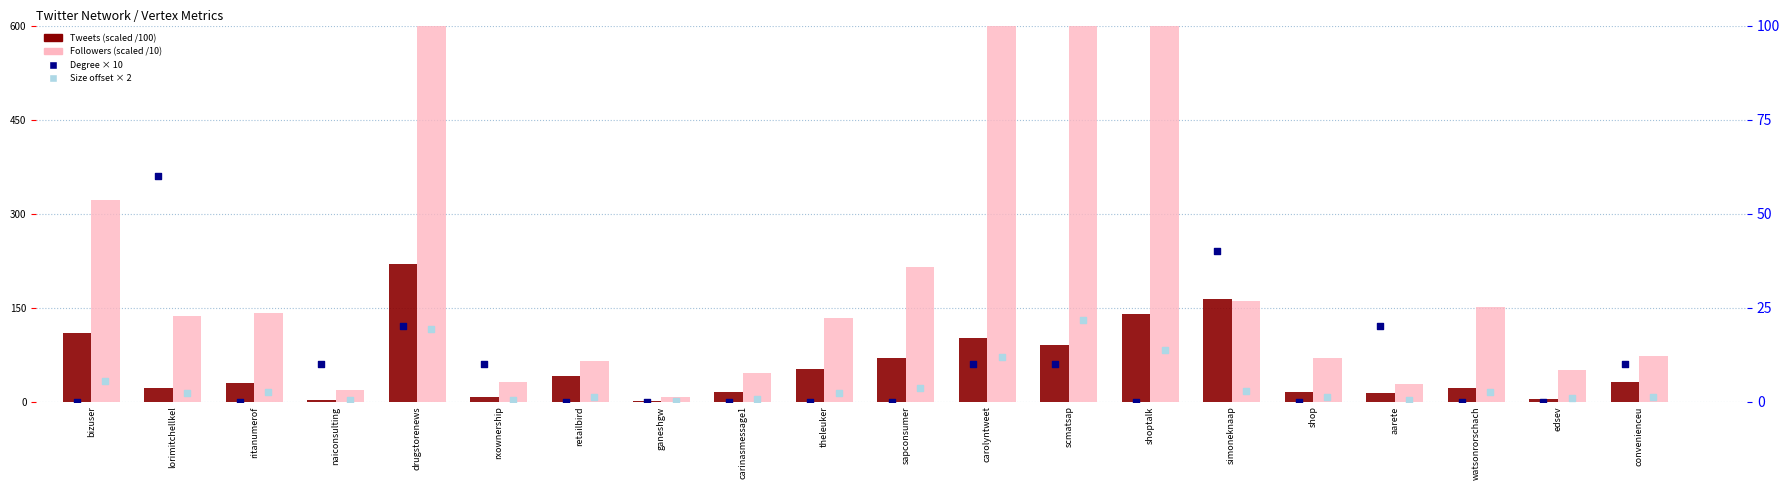

What are all the series names shown in the legend?

Tweets (scaled /100), Followers (scaled /10), Degree × 10, Size offset × 2